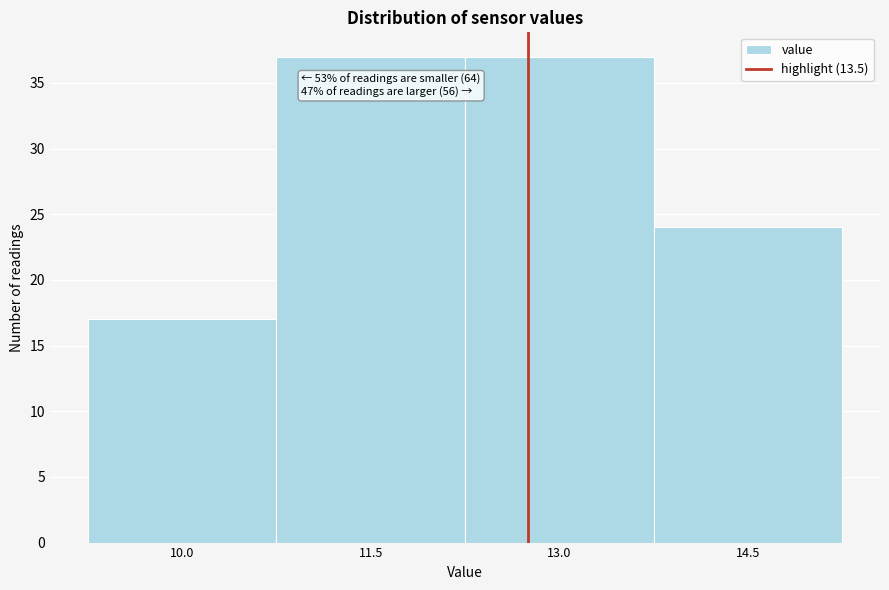

Reading left to right, extract all data points from this chart.

10.0=17	11.5=37	13.0=37	14.5=24